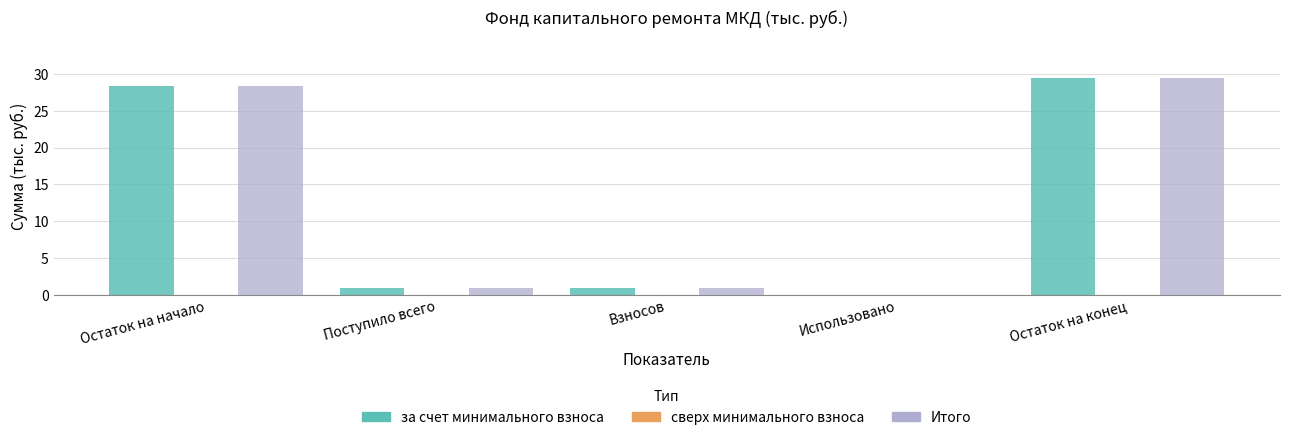

What is the sum of the Итого values at Остаток на конец and Остаток на начало?

57.8